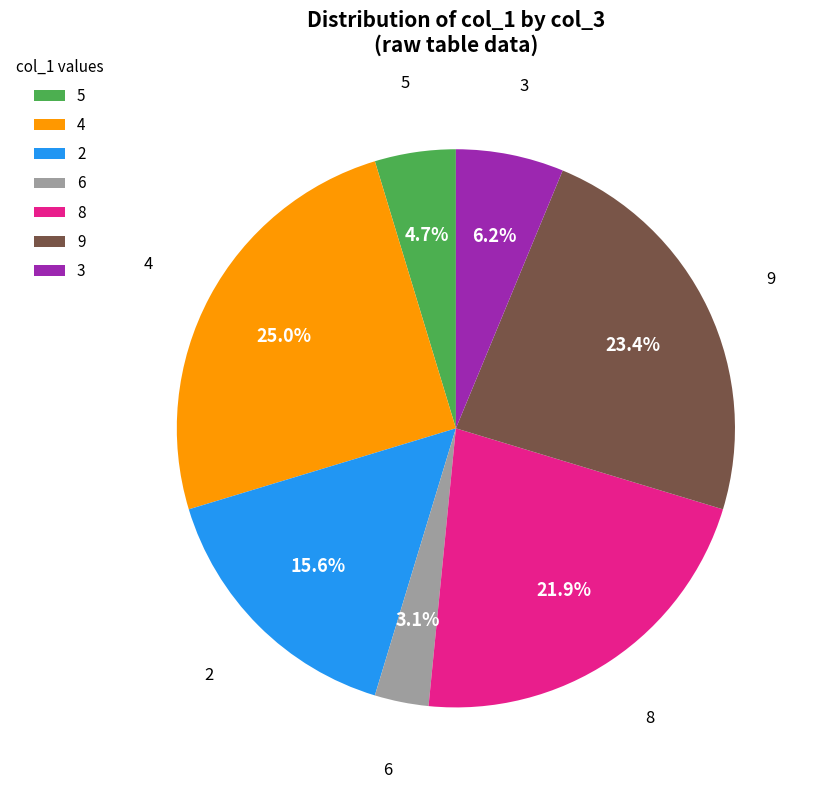

To the nearest percent, what is the difference between the largest and smallest slice percentages?

22%